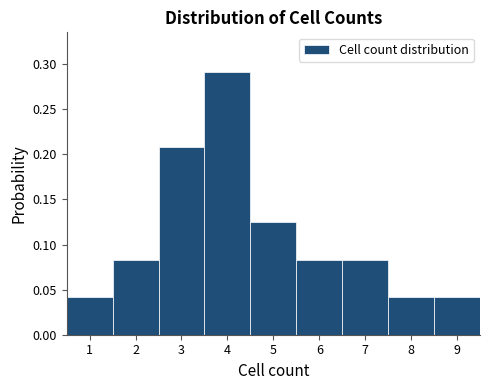

Over which range of the x-axis is the bar tallest?

3.5 to 4.5